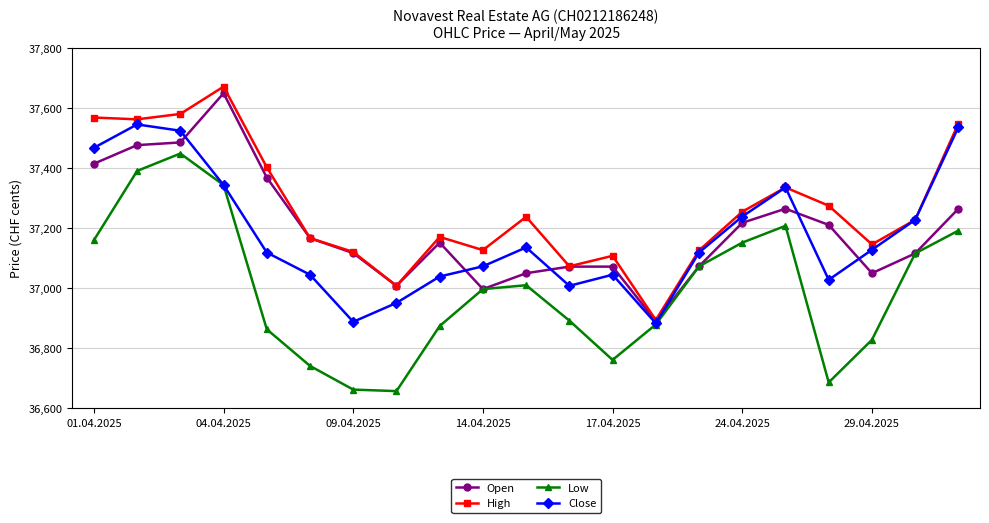

Which series has the largest total across all categories?

High